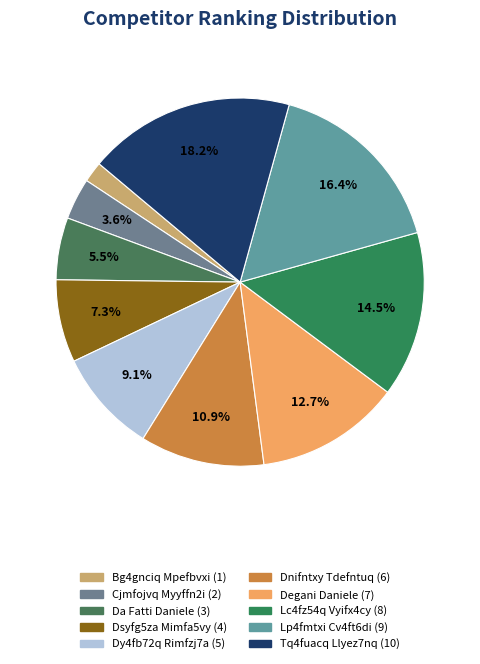

Does Lp4fmtxi Cv4ft6di represent more than half of the total?

No